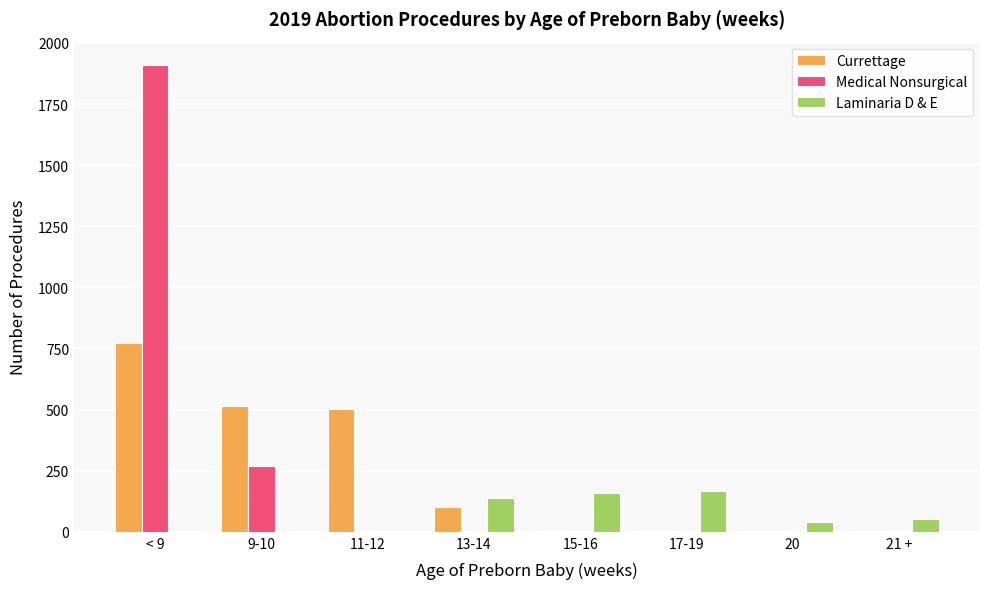

Which label corresponds to the largest value in the chart?

< 9